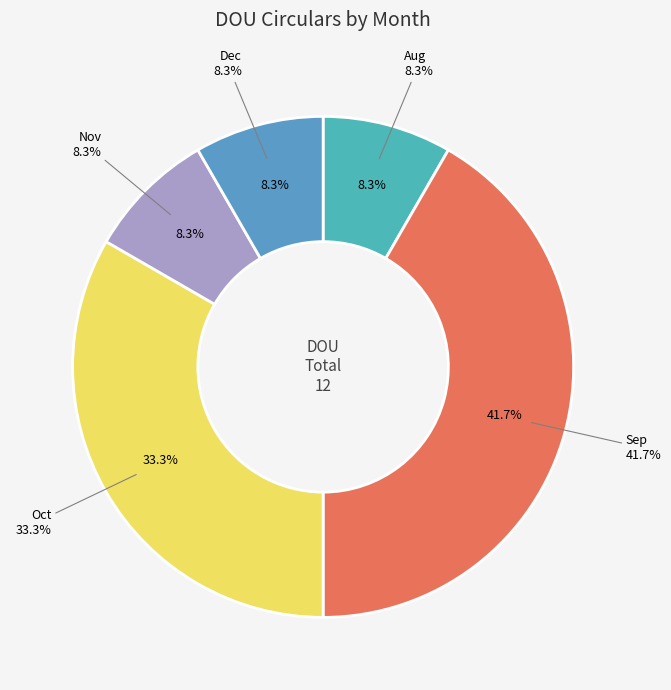

Rank the categories by value from highest to lowest.

Sep, Oct, Aug, Nov, Dec